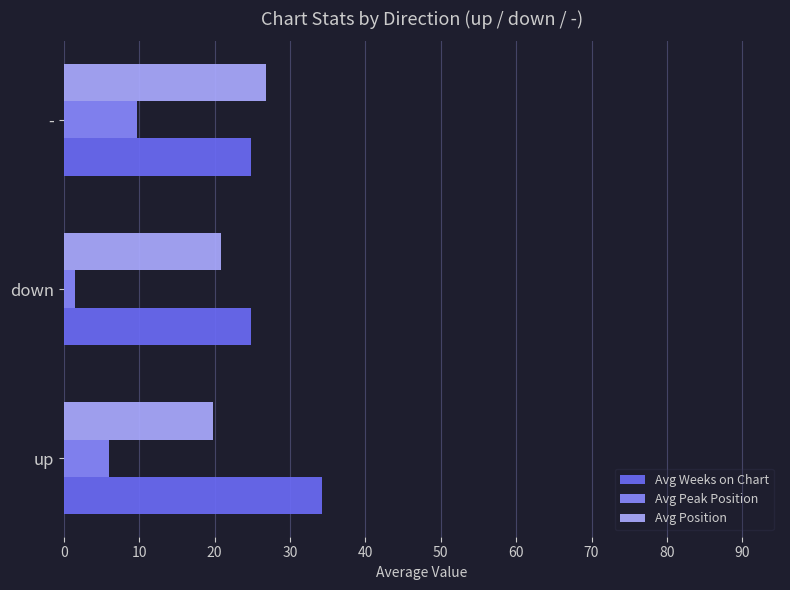

What is the sum of all Avg Peak Position values?

17.2